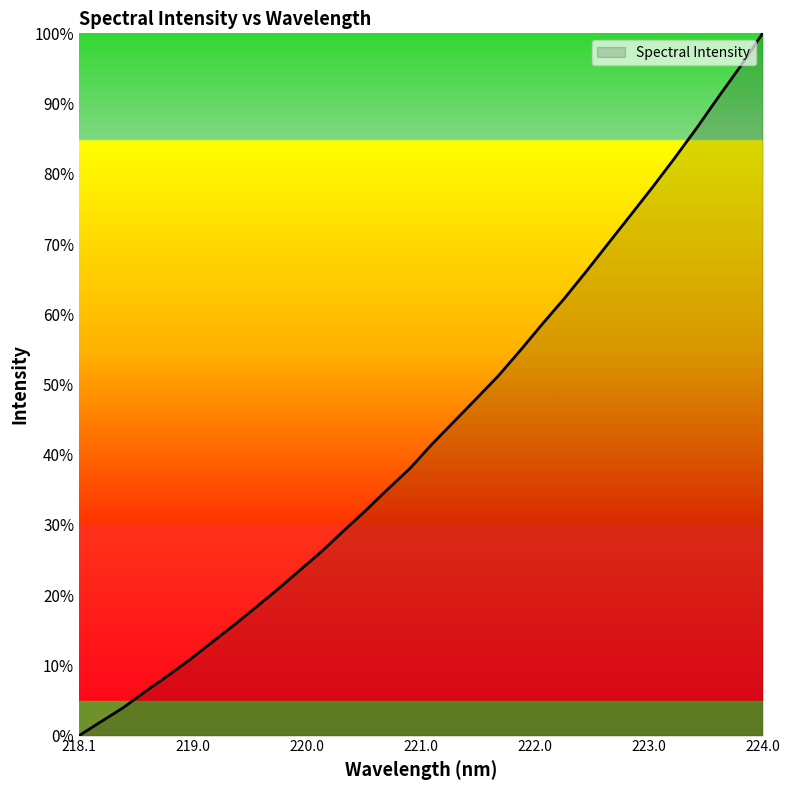

What is the difference between the maximum and minimum values?

100.0